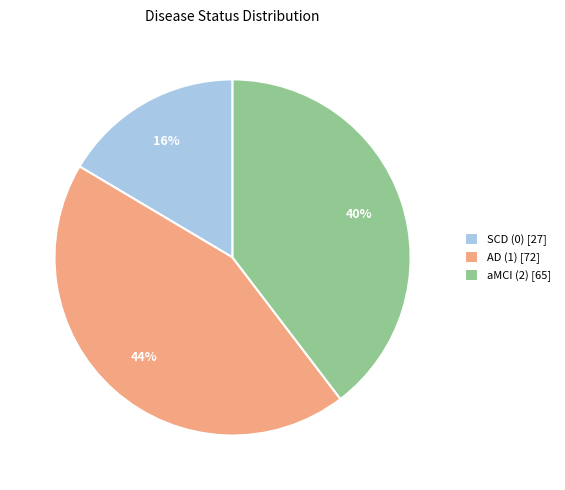

Does aMCI (2) represent more than half of the total?

No